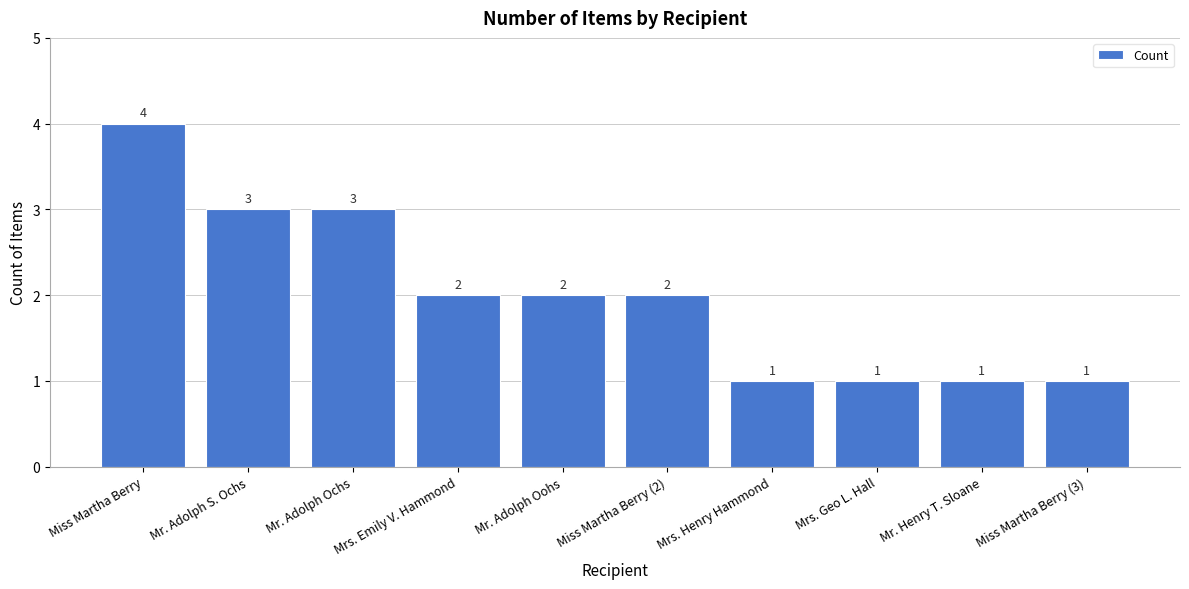

How many values are between 1 and 3?

9